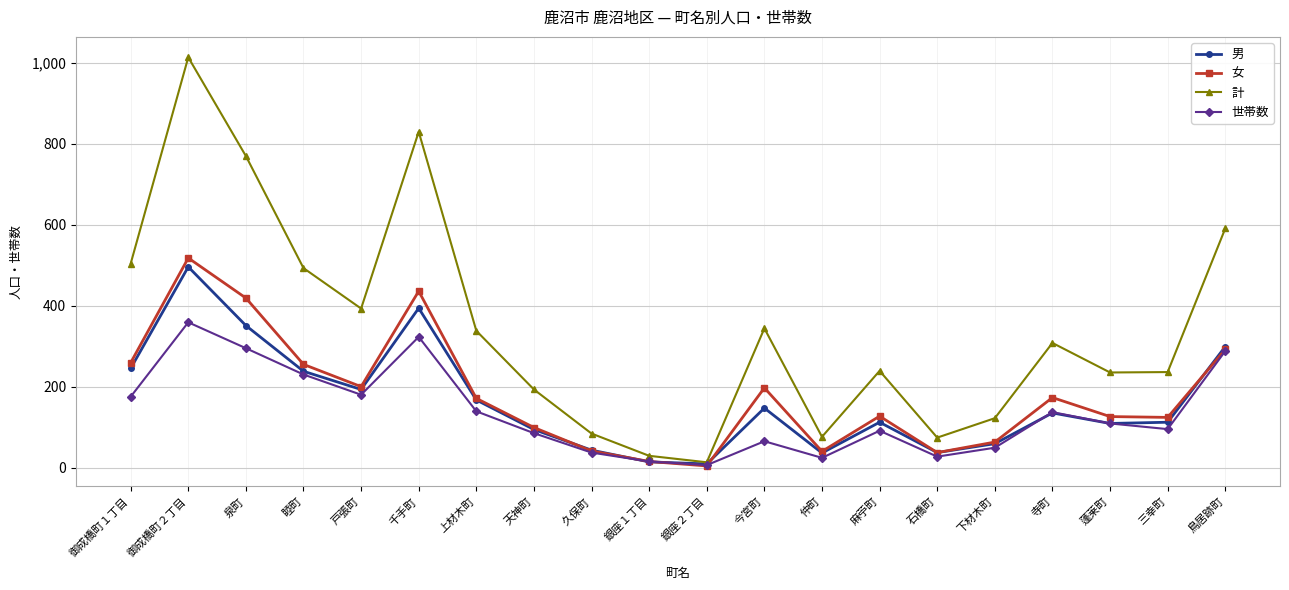

Which series changed the most between 銀座１丁目 and 寺町?

計